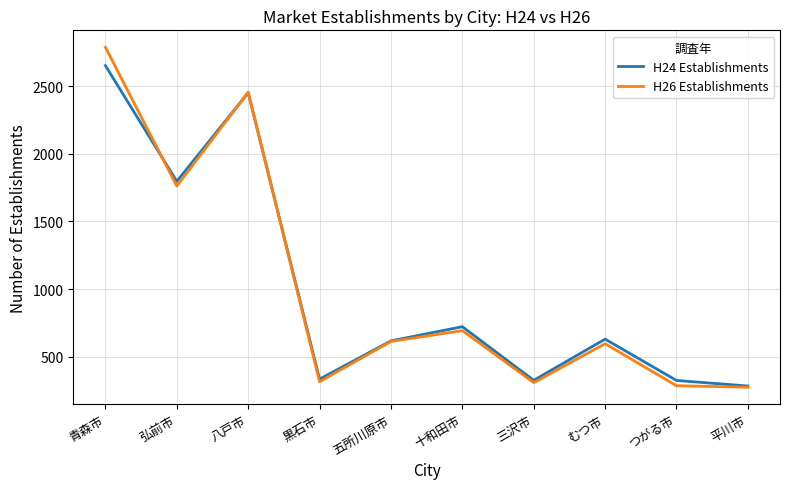

Is the value of H24 Establishments at むつ市 greater than the value of H26 Establishments at 三沢市?

Yes